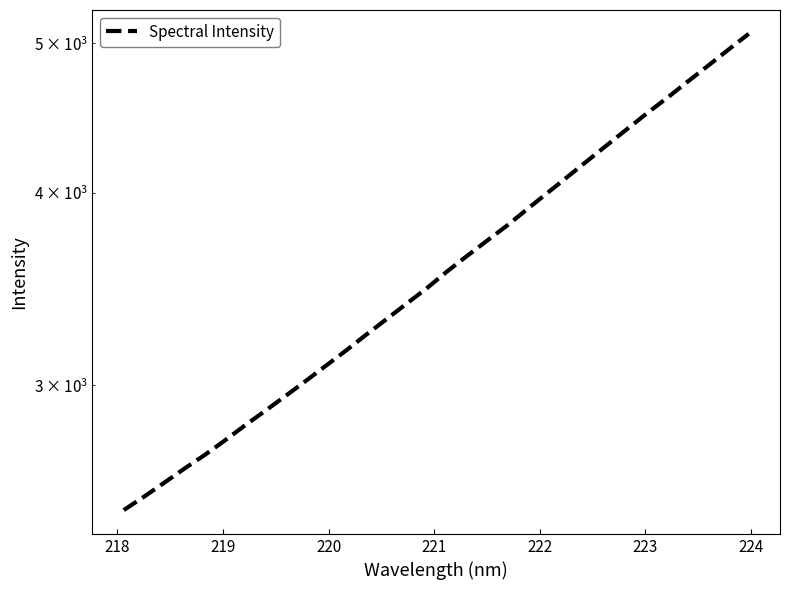

How many lines are shown in the chart?

1